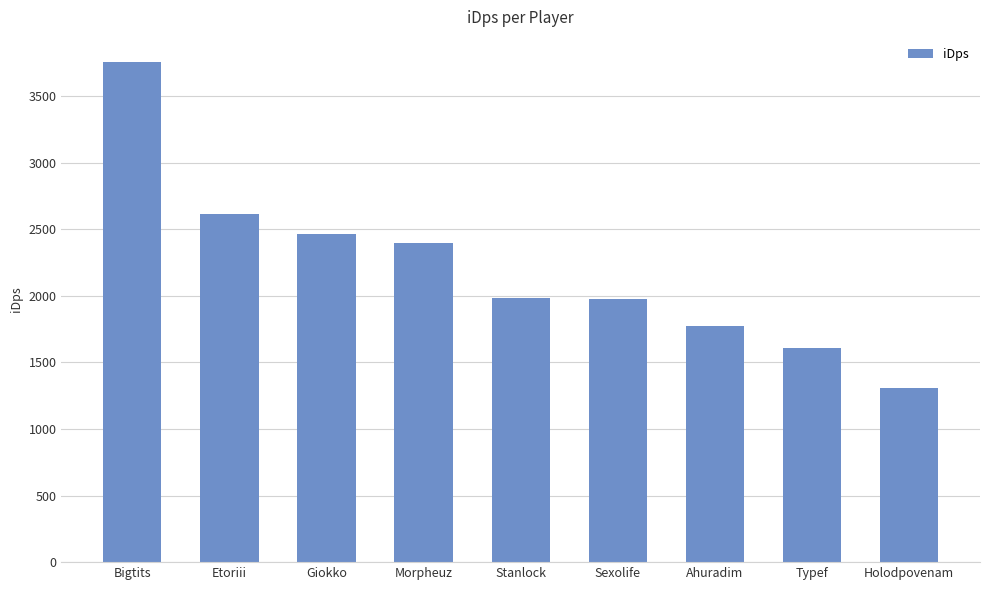

What is the label of the 4th bar from the right?

Sexolife